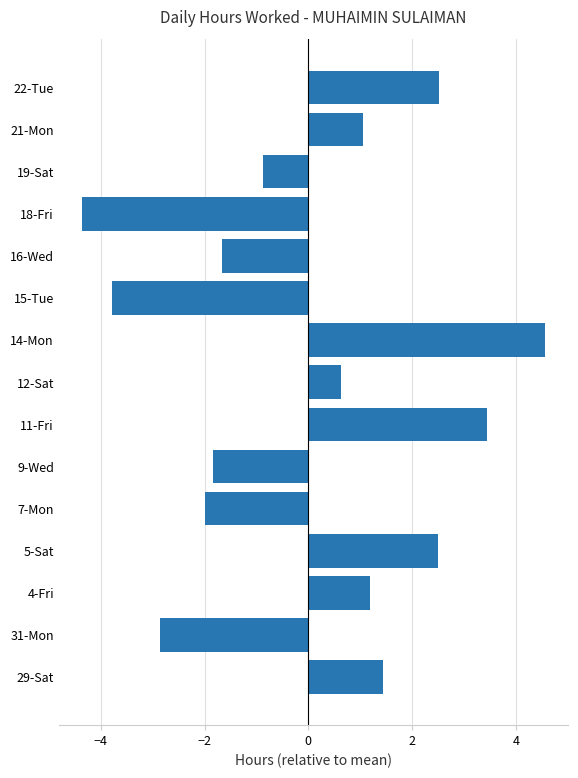

The chart shows a value of 1.4 at 29-Sat. True or false?

True